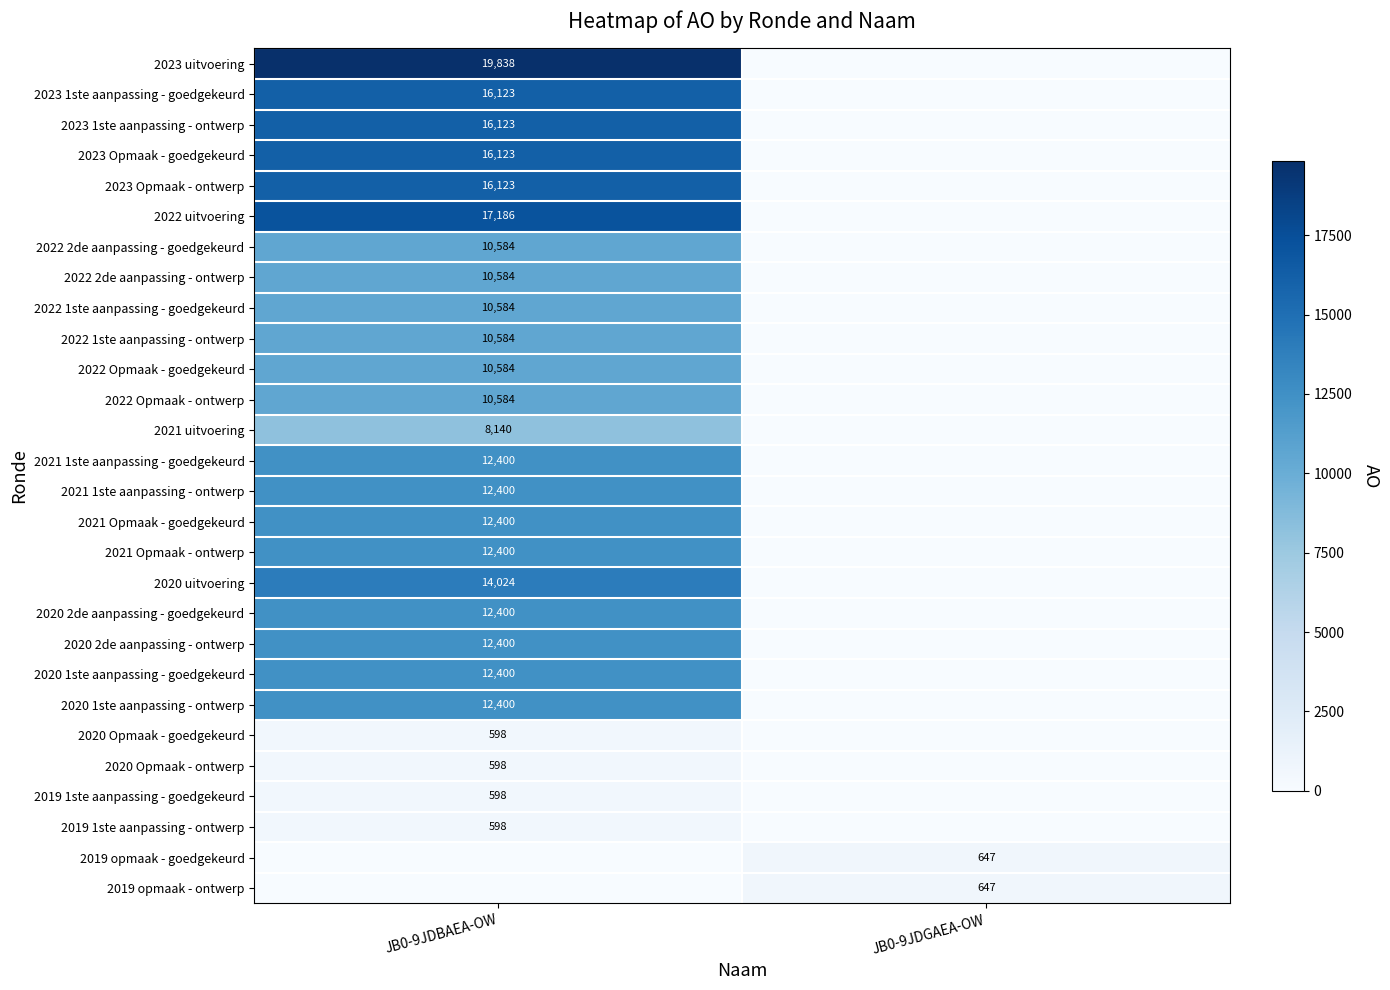

What is the spread (max minus min) of values at JB0-9JDGAEA-OW?

647